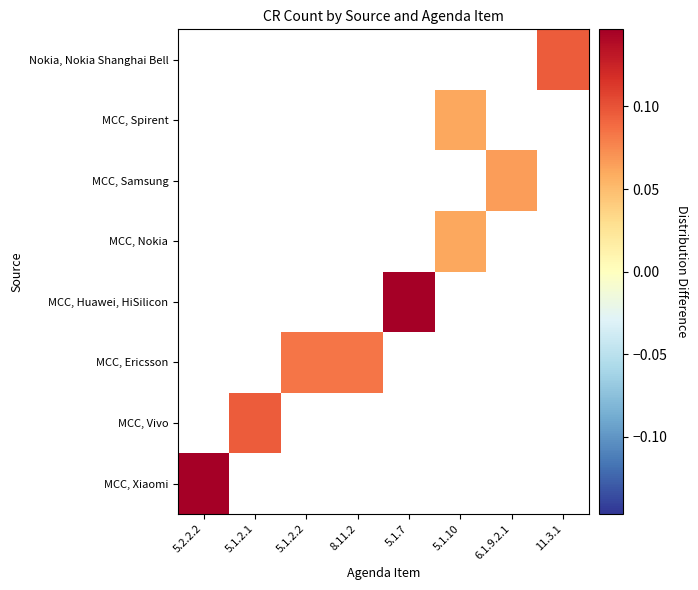

How many data points in MCC, Nokia are above 0?

1